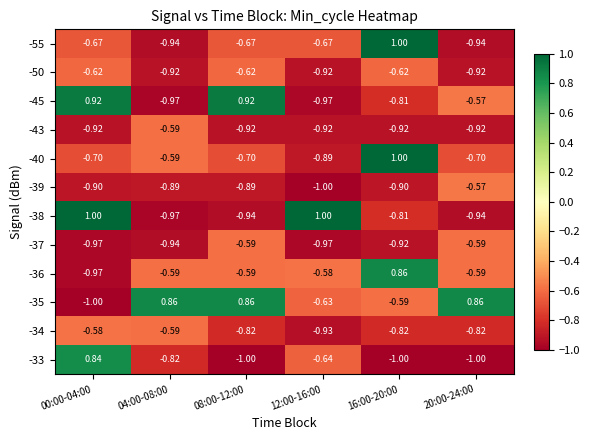

Is the value of -37 at 20:00-24:00 greater than the value of -34 at 12:00-16:00?

Yes